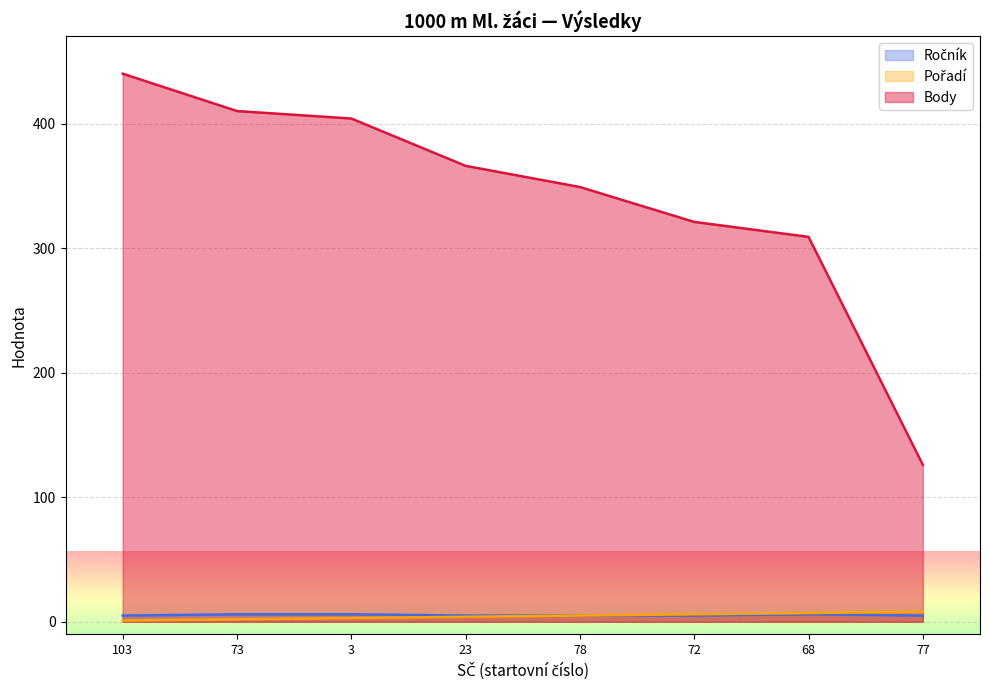

Between 73 and 103, which is larger?

73